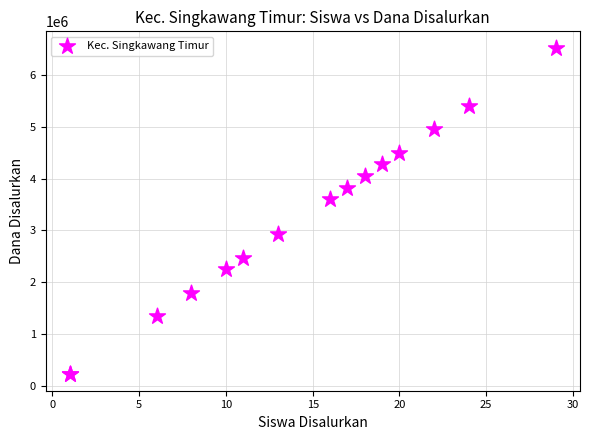

What Y value in the scatter plot is closest to 3375000?

3600000